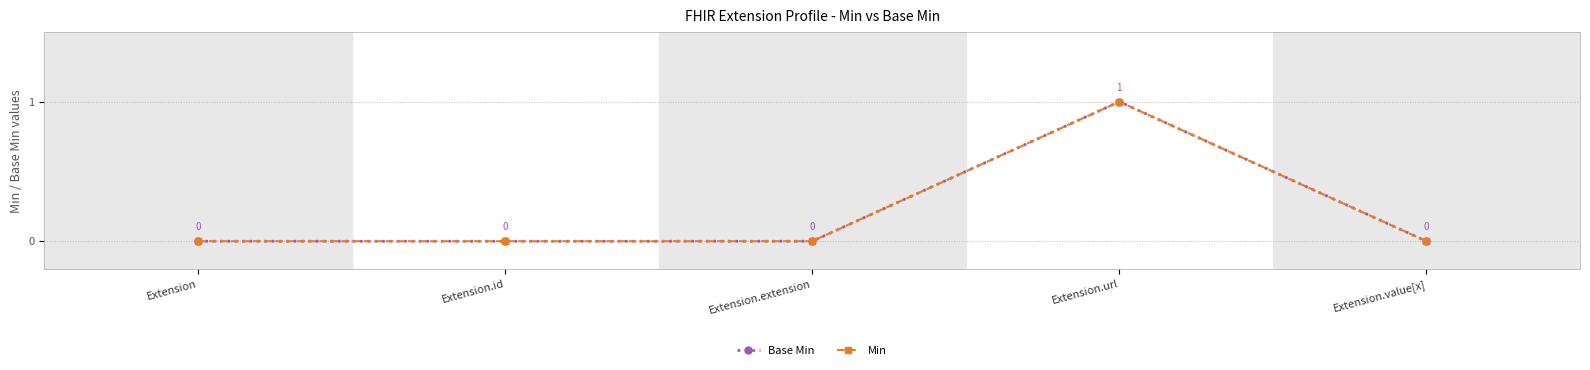

Does the chart have visible grid lines?

Yes